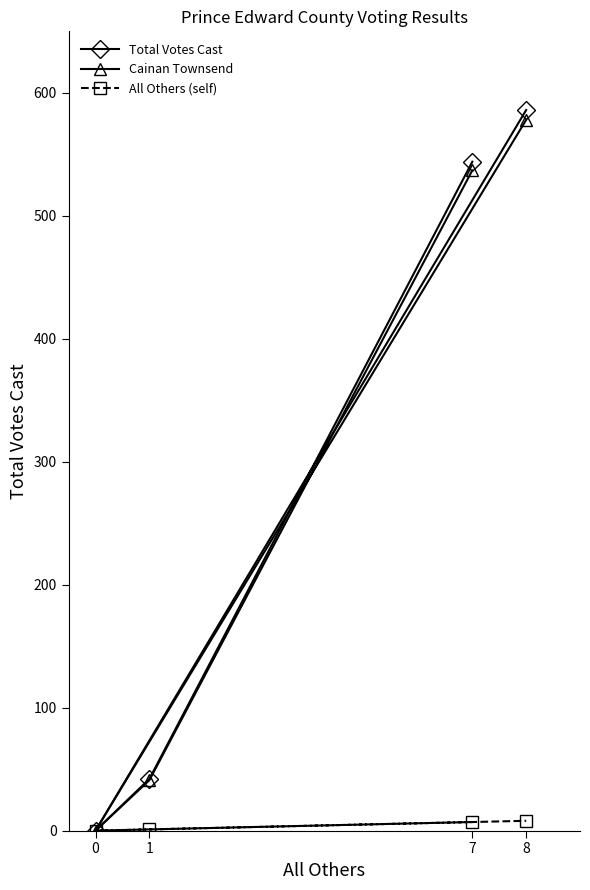

Rank the categories by Total Votes Cast value from highest to lowest.

8, 7, 1, 0